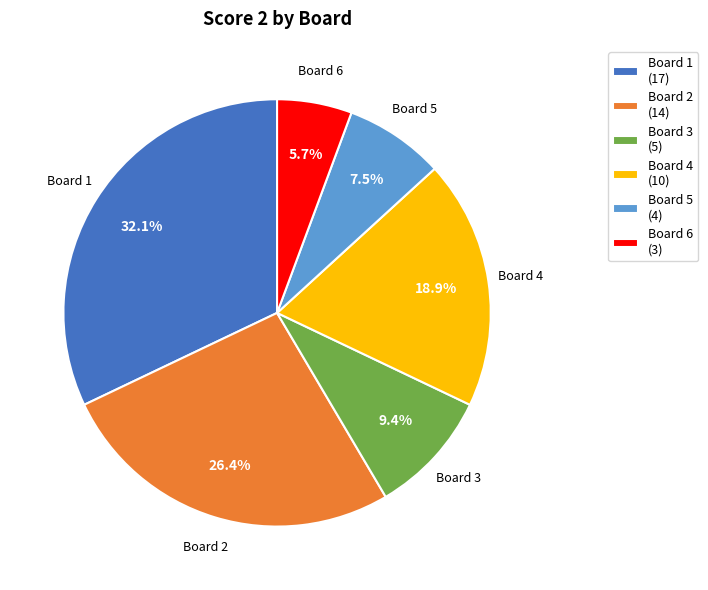

Do Board 3 (5) and Board 1 (17) together represent more than half of the pie?

No